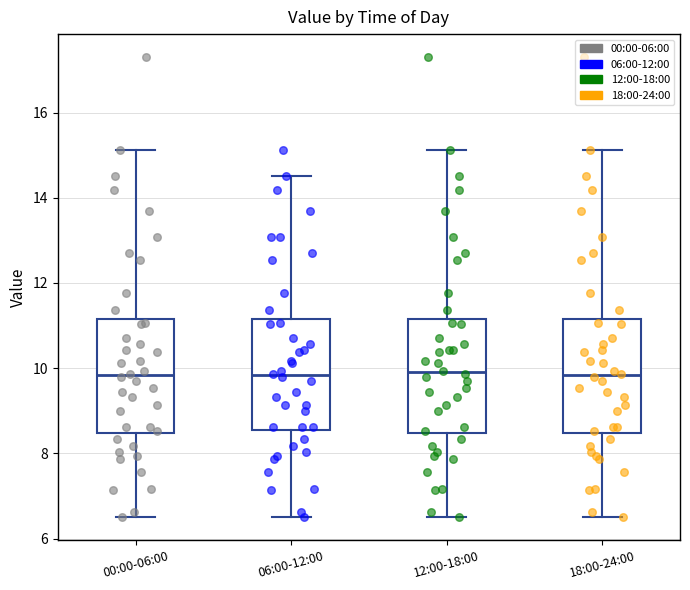

Reading left to right, read every box against the y-axis: the position of its median line, the range the box covers, and the ends of its whiskers. The values are not printed on the chart, so give them approximately, as read against the axis.

00:00-06:00: median 9.8, box 8.4 to 11.2, whiskers 6.6 to 15.2
06:00-12:00: median 9.8, box 8.6 to 11.2, whiskers 6.6 to 14.6
12:00-18:00: median 10.0, box 8.4 to 11.2, whiskers 6.6 to 15.2
18:00-24:00: median 9.8, box 8.4 to 11.2, whiskers 6.6 to 15.2